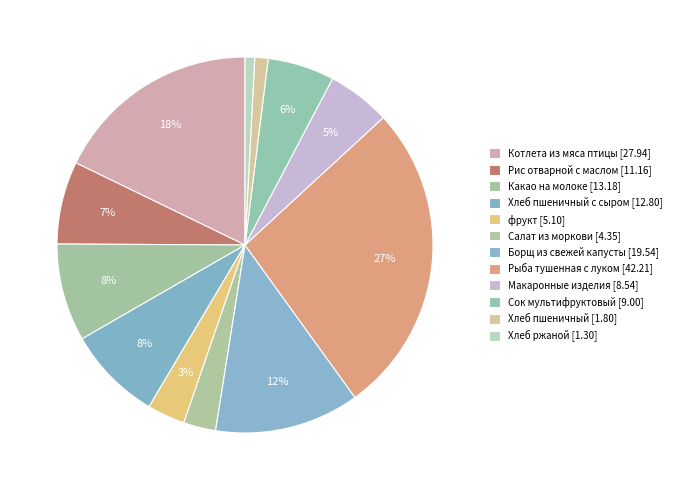

Which slice is the smallest?

Хлеб ржаной